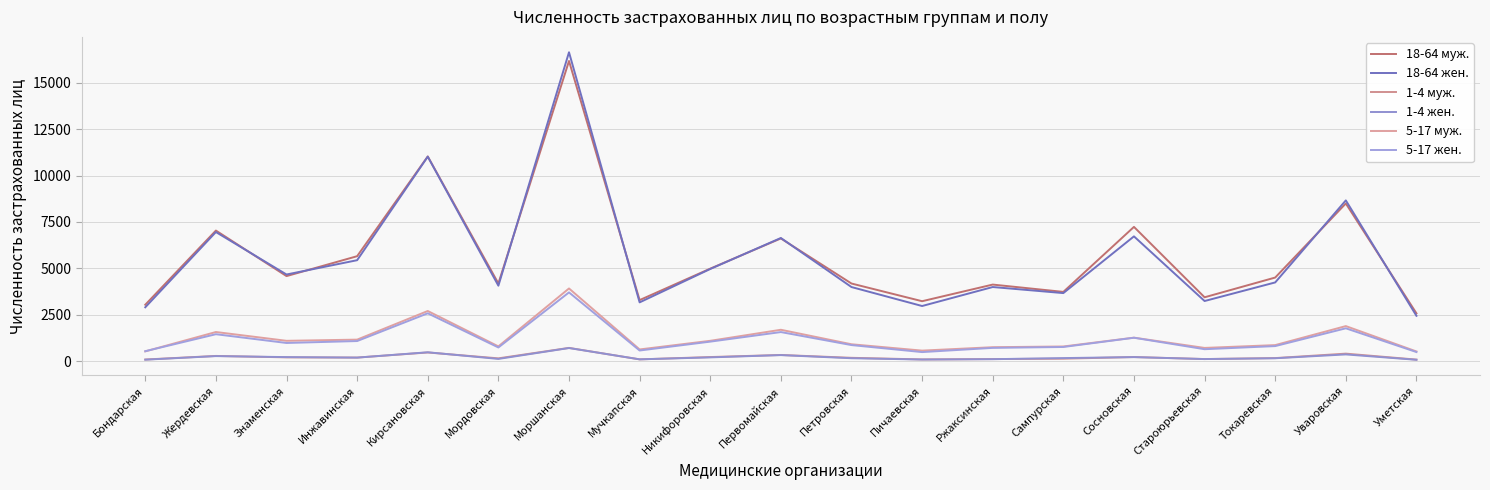

What is the minimum value shown in the chart?

74